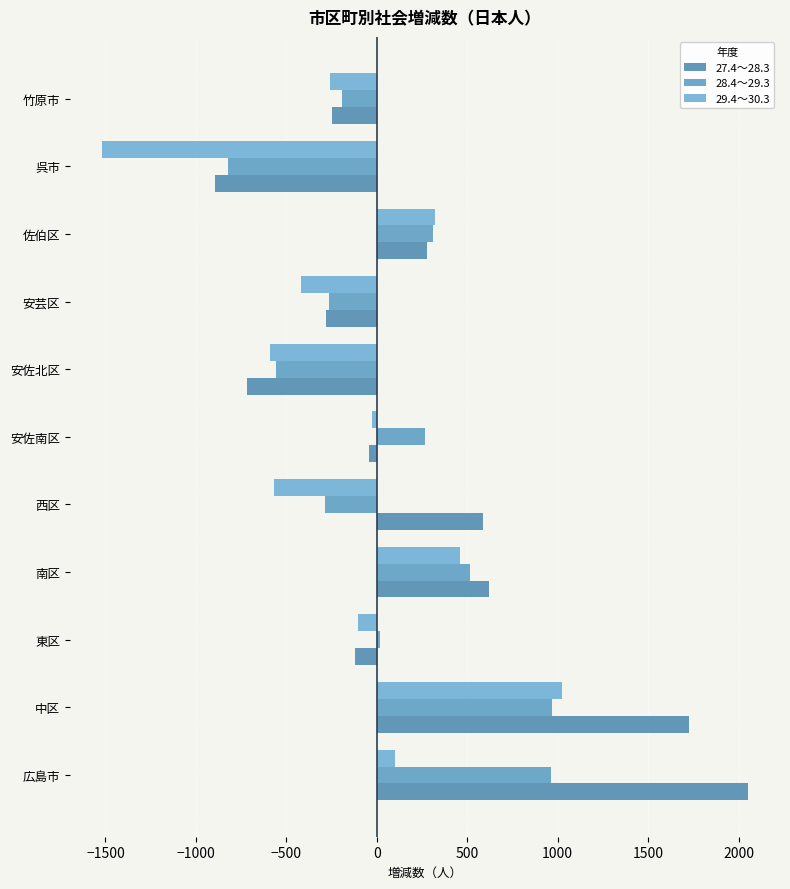

Which category has the lowest value across all series?

呉市